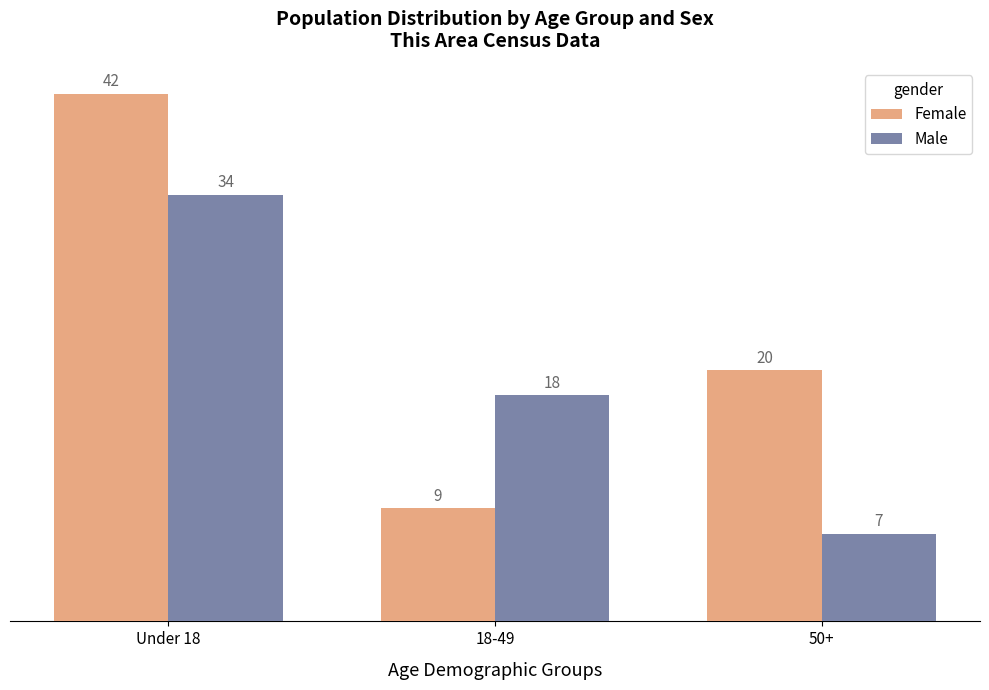

Does the chart contain stacked bars?

No